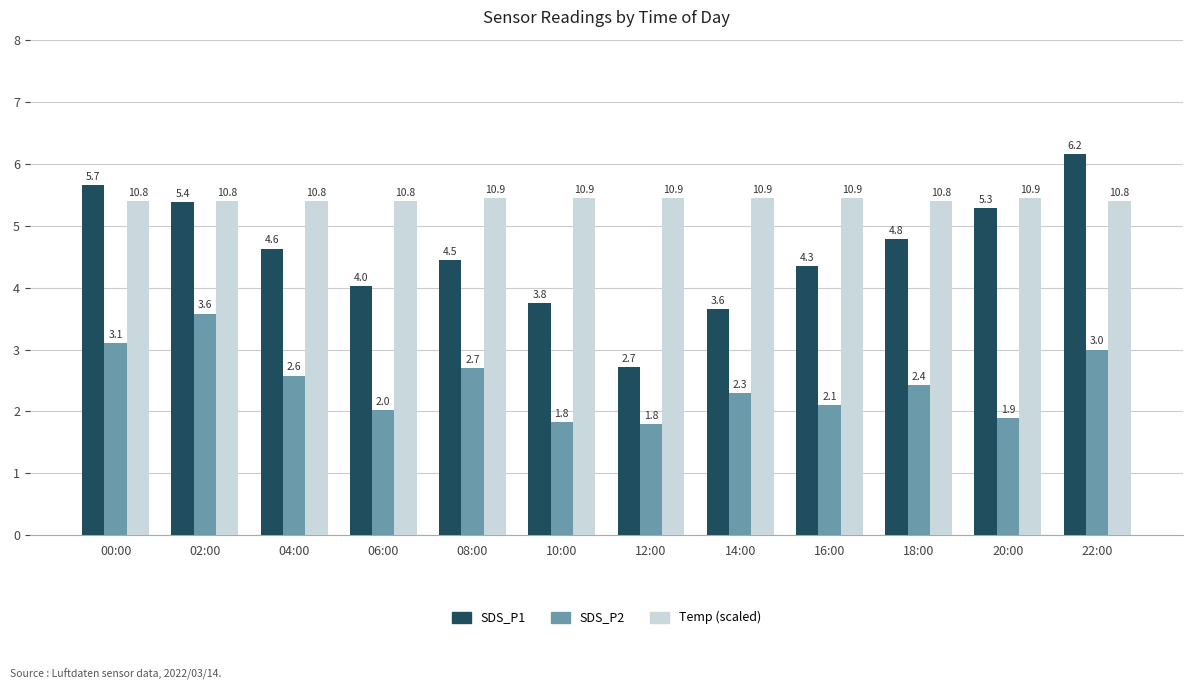

What is the difference between the maximum and minimum values in the SDS_P1 series?

3.4